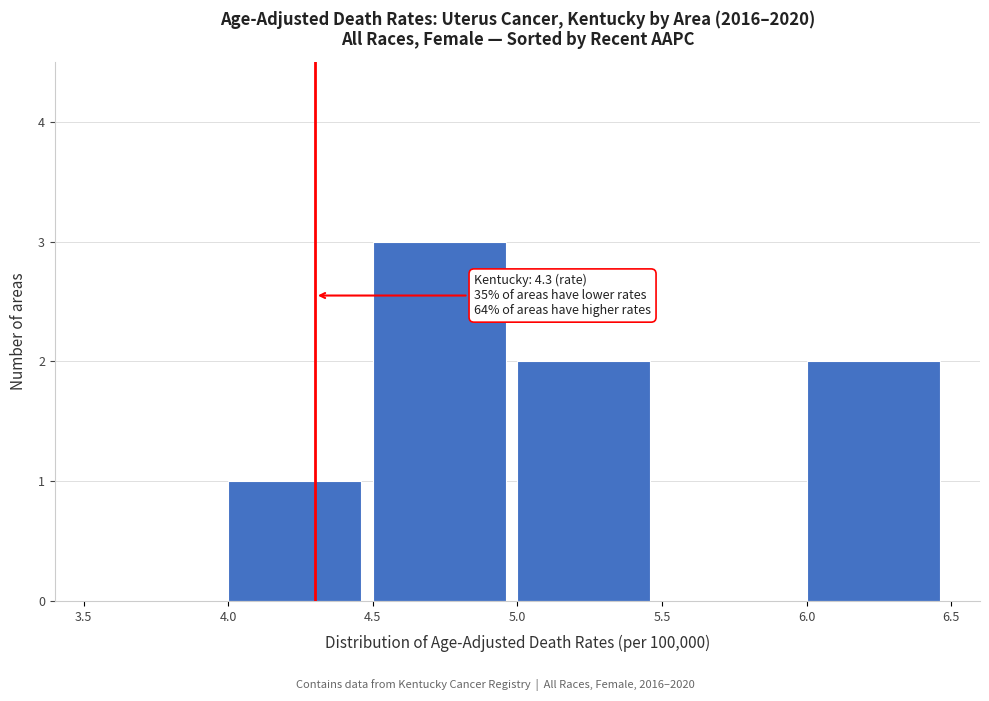

Which range on the x-axis has the tallest bar?

4.5 to 5.0